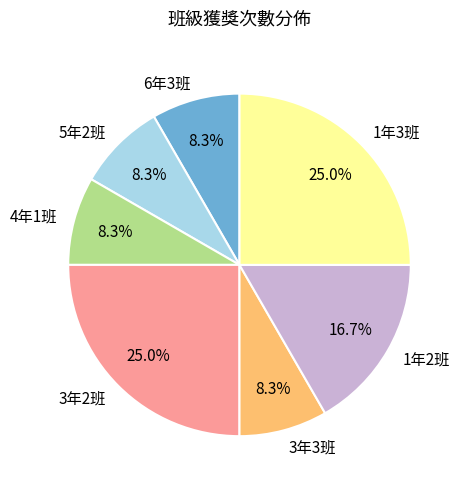

Count the number of slices in the pie.

7